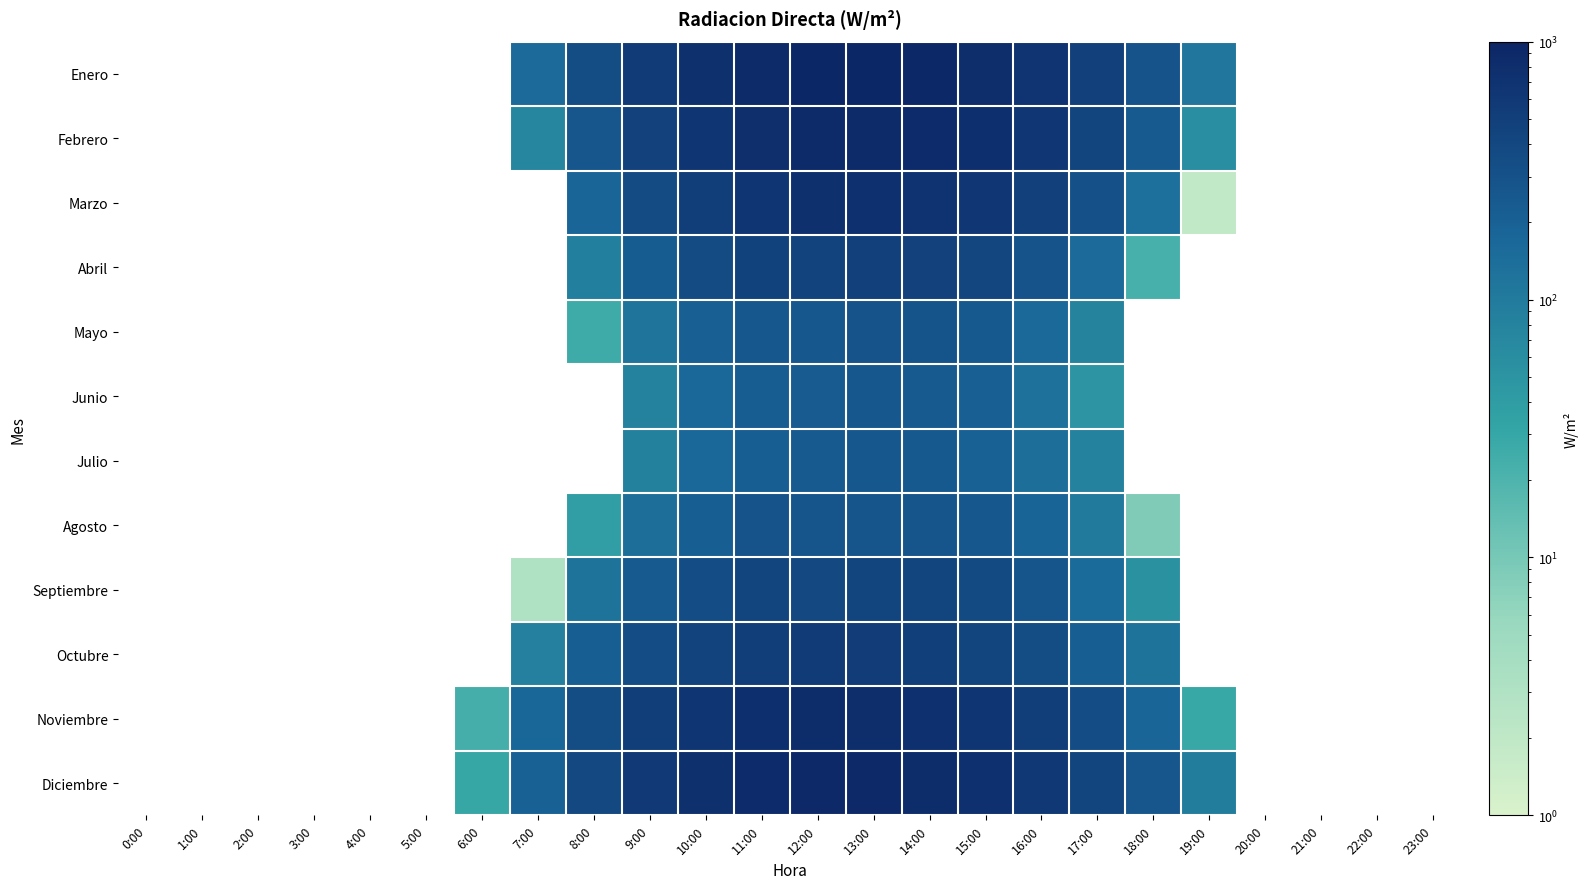

How many data points does each series have?

24